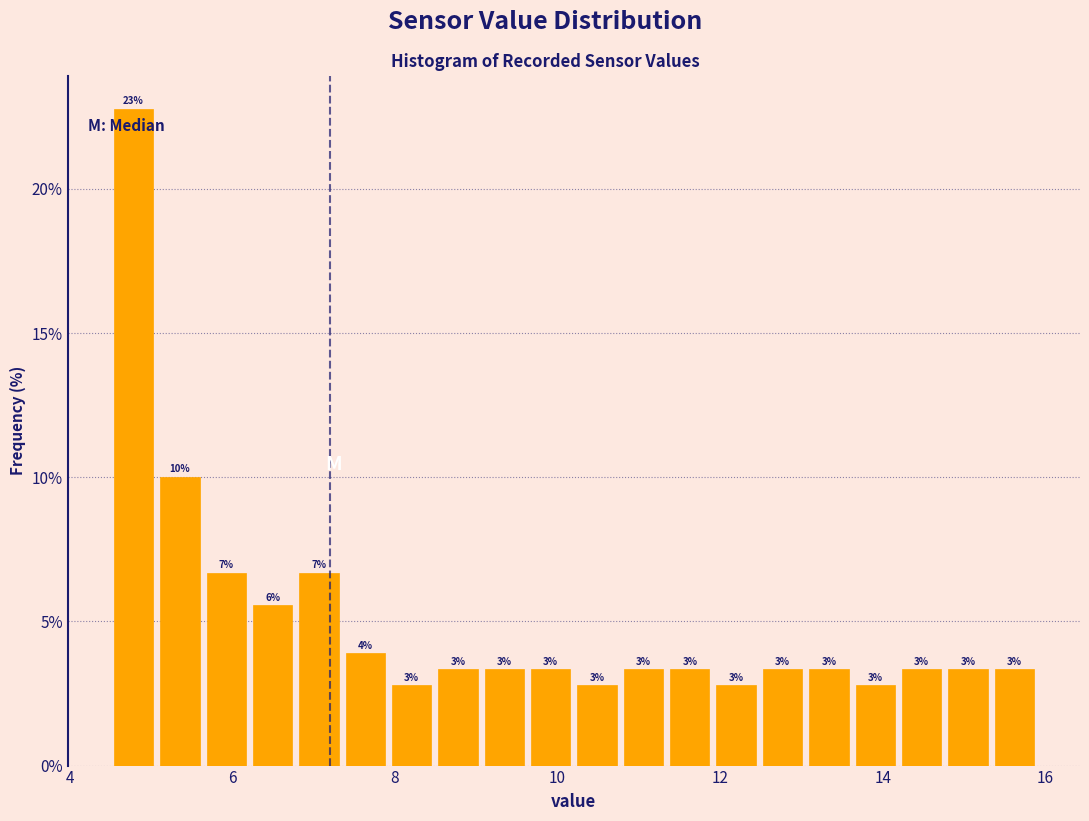

Read against the x-axis, roughly where is the centre of the tallest bar?

4.8